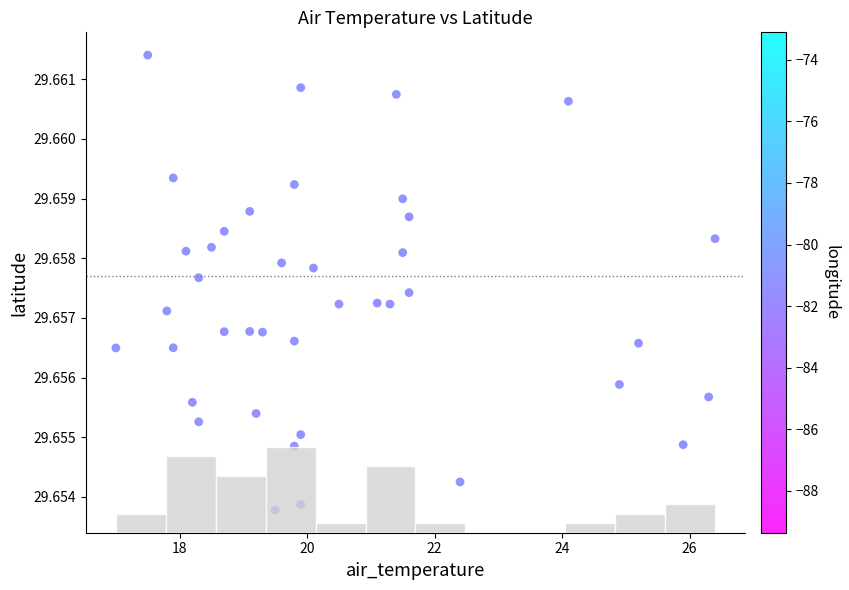

What is the range of X values (max minus min)?

9.4